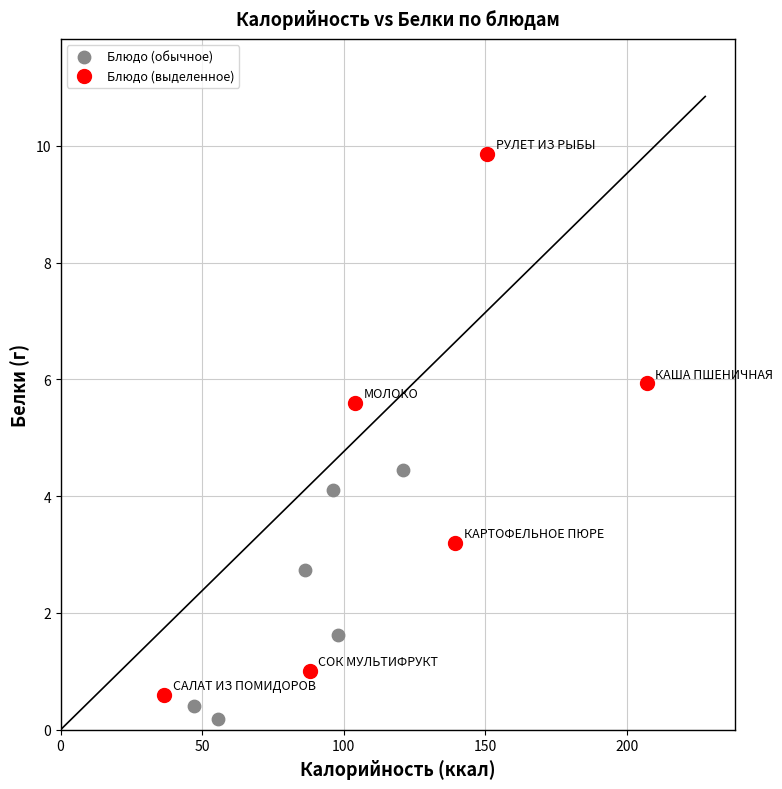

Which series contains the lowest Y value?

Блюдо (обычное)